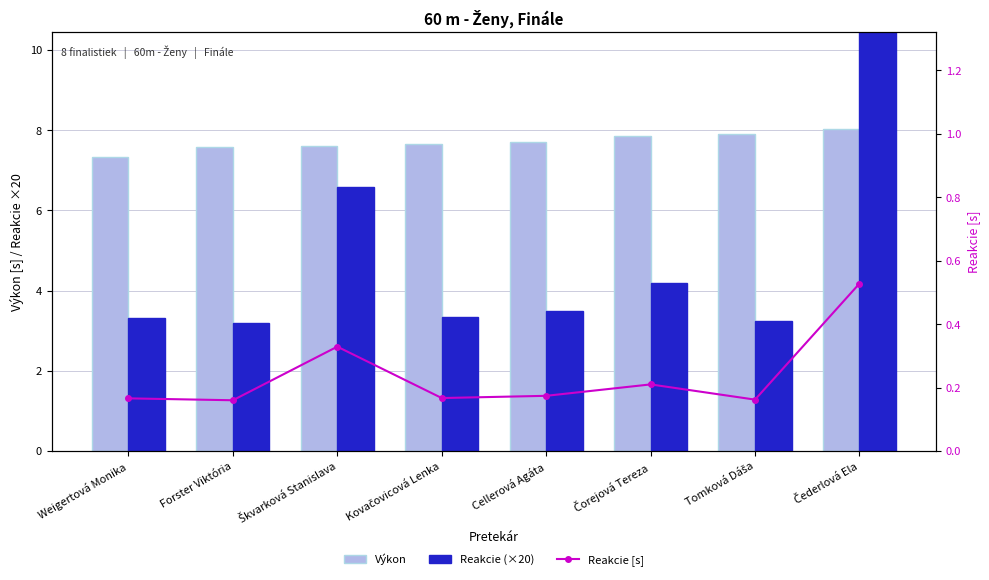

Which series changed the most between Tomková Dáša and Čederlová Ela?

Reakcie (×20)